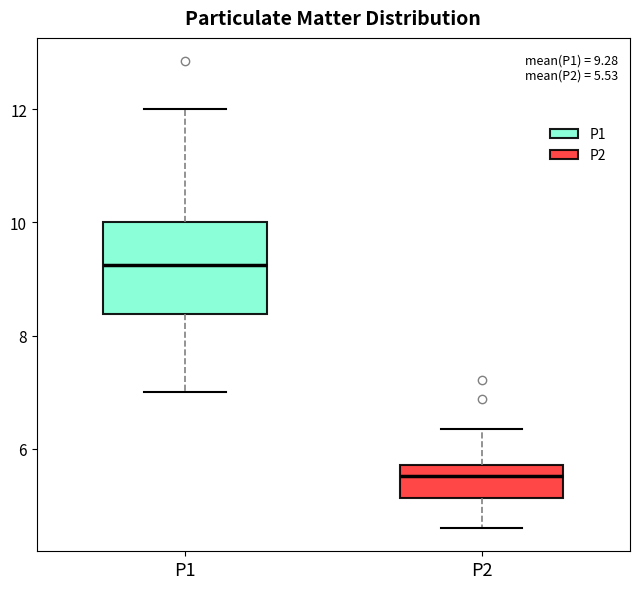

Which box has the highest median line?

P1